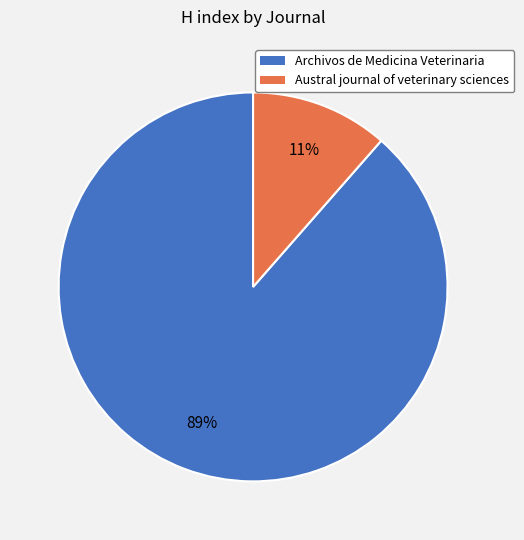

Is there a majority slice in this chart?

Yes